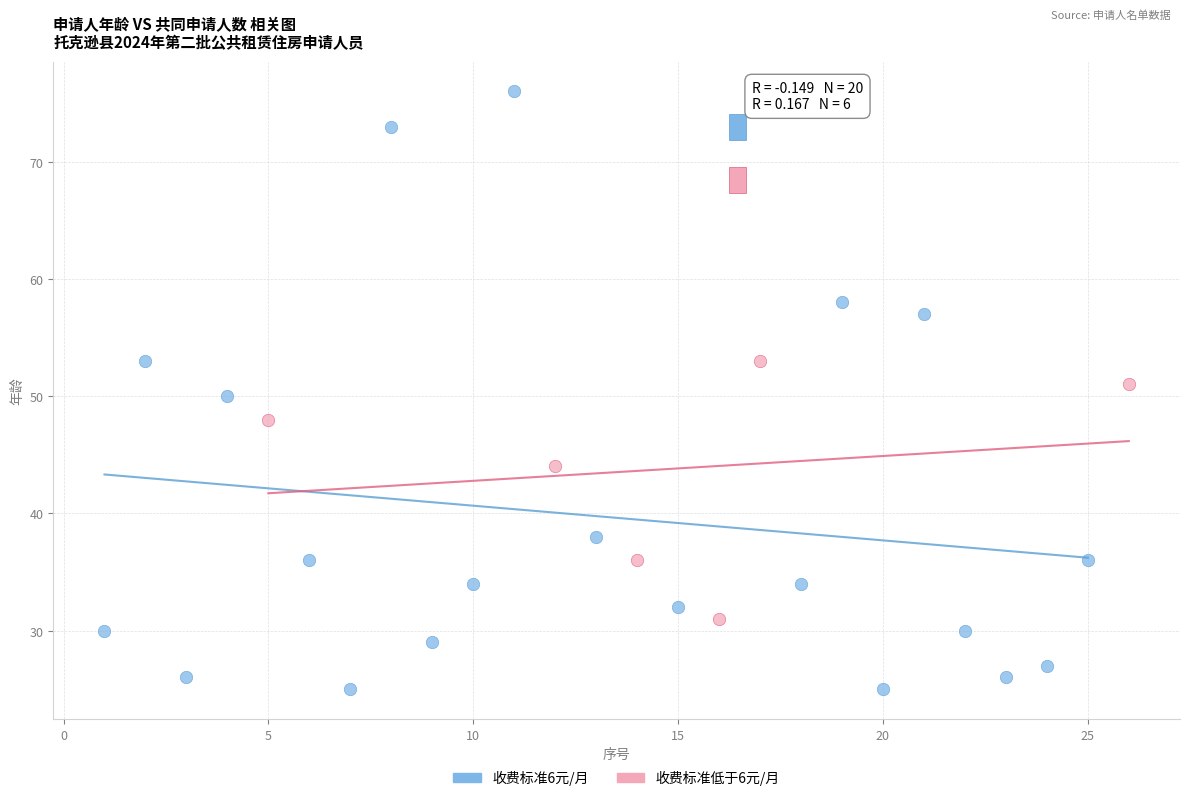

Which series reaches the minimum Y coordinate?

收费标准6元/月